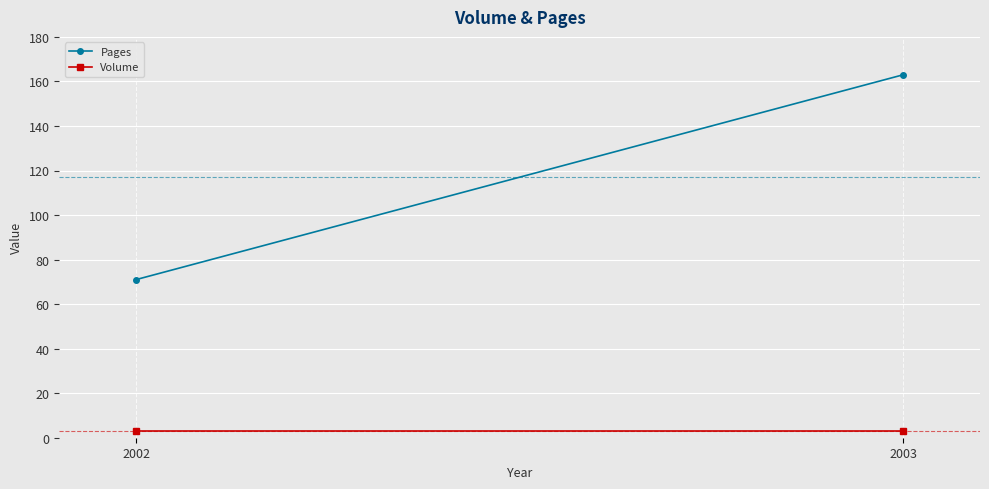

What is the highest value of the Volume series?

3